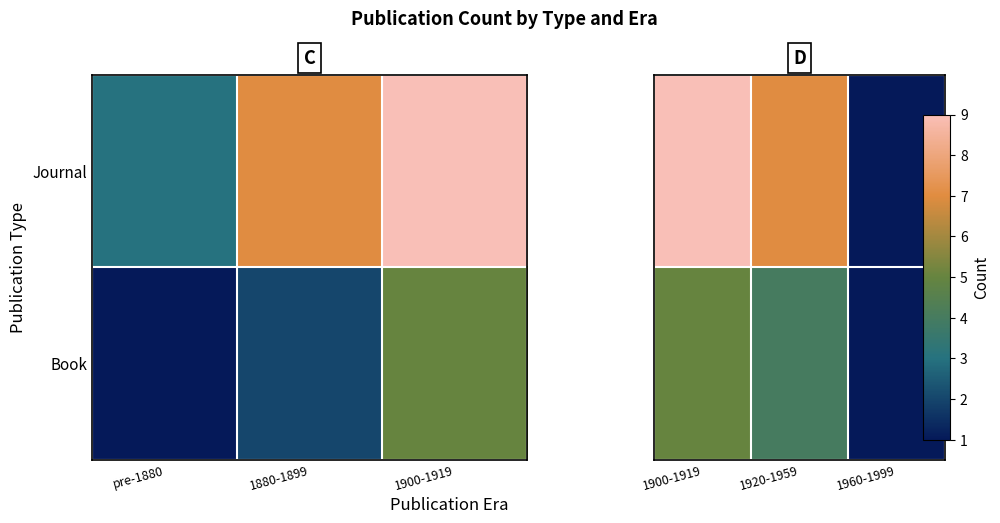

How many values in the Journal series exceed 7?

1